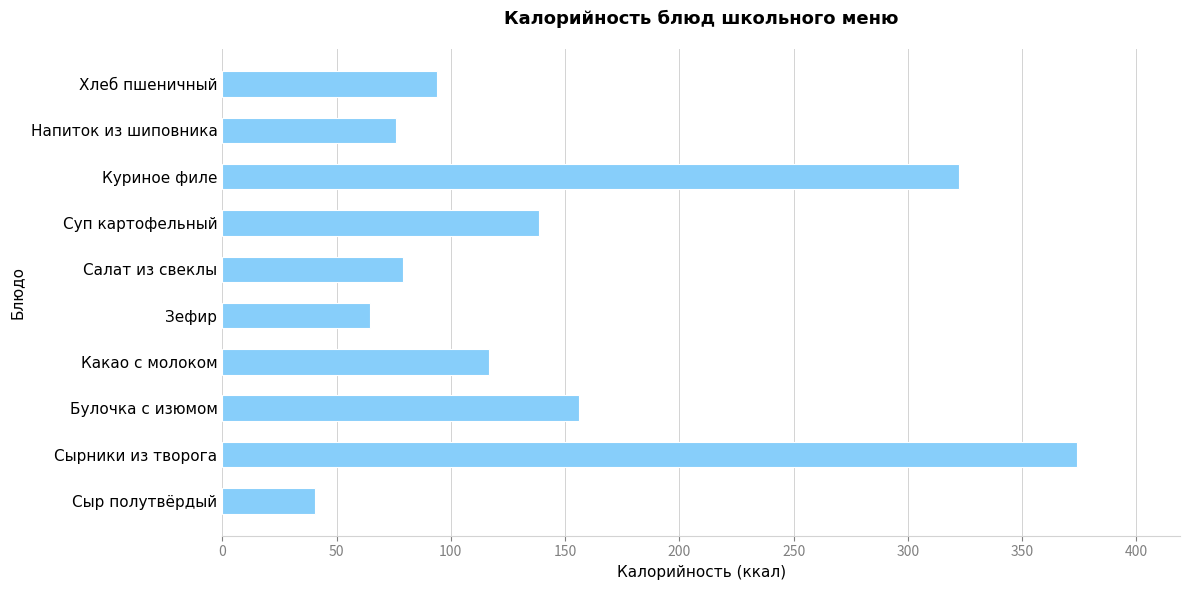

Between Суп картофельный and Куриное филе, which is larger?

Куриное филе